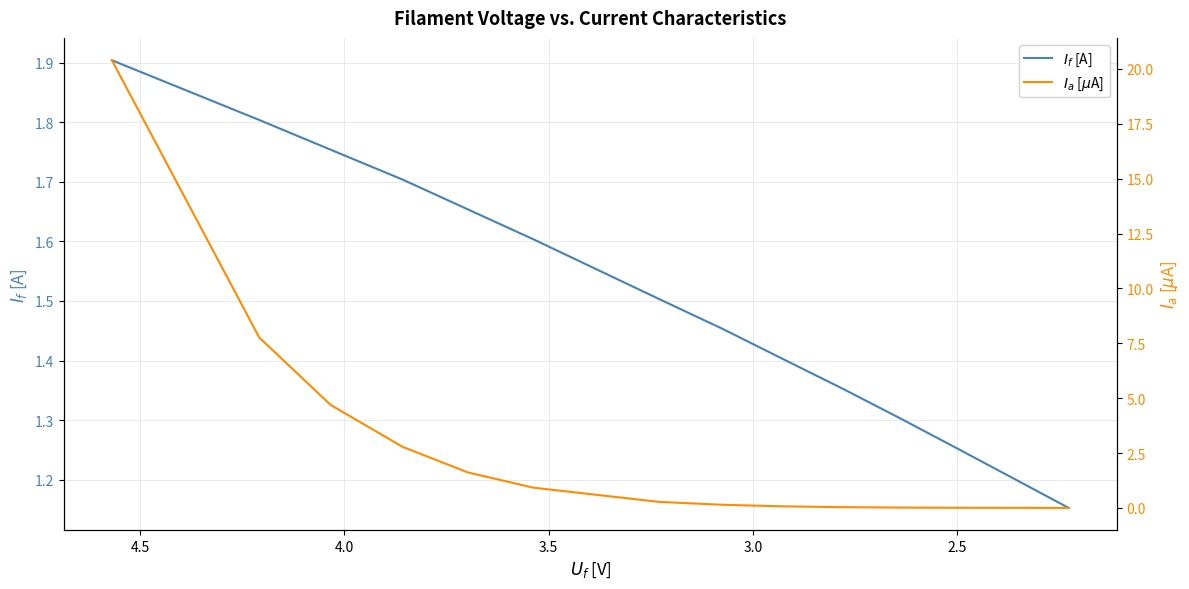

True or false: $I_a$ [$\mu$A] has more than 0 interior local peaks.

False